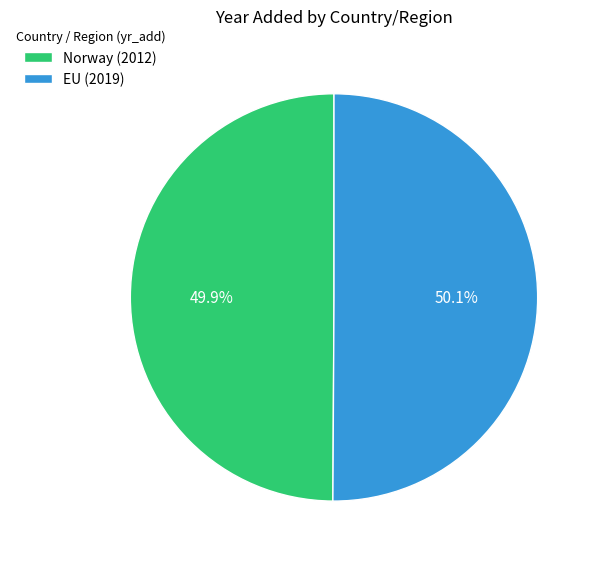

Approximately how many times larger is the value at EU (2019) compared to Norway (2012)?

1.0